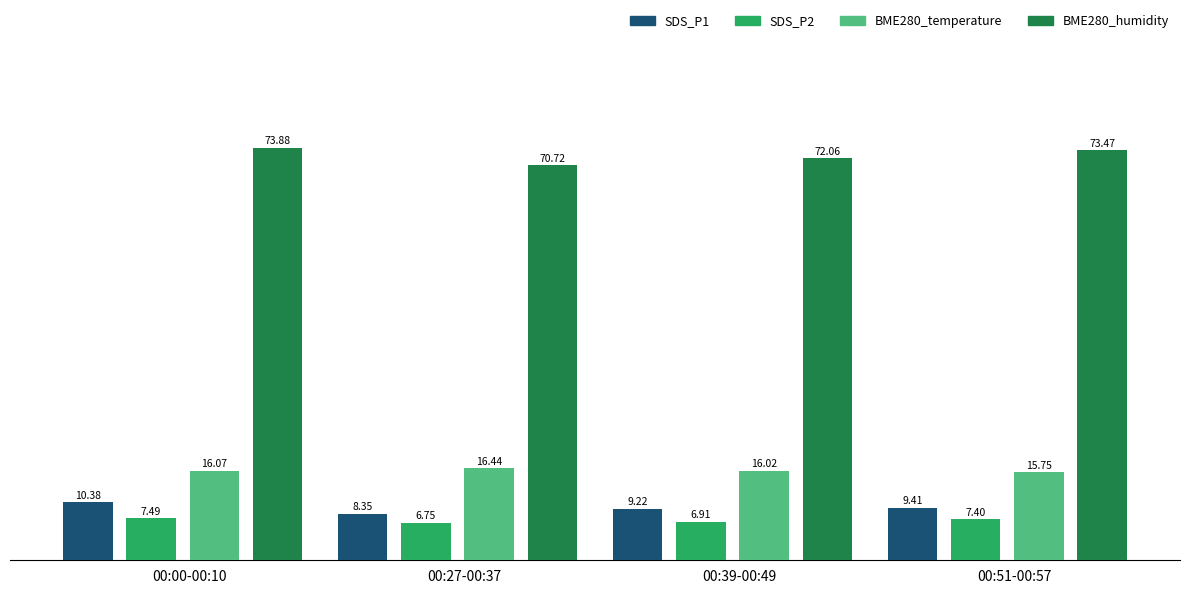

Which series changed the most between 00:00-00:10 and 00:27-00:37?

BME280_humidity